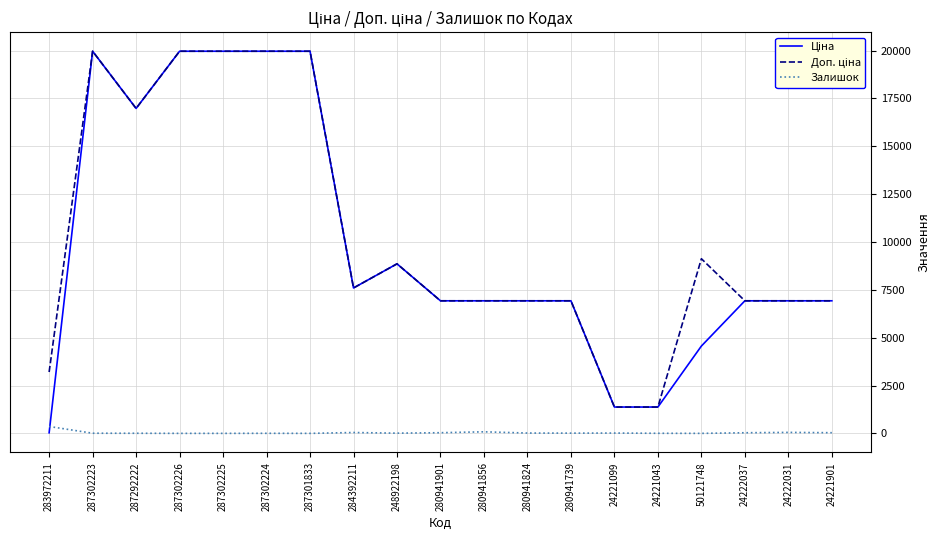

What is the difference between the highest and lowest values at 287301833?

19964.2